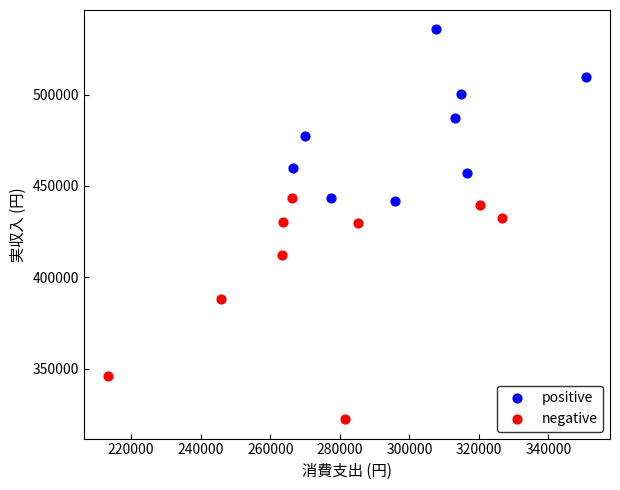

What are all the series names shown in the legend?

positive, negative